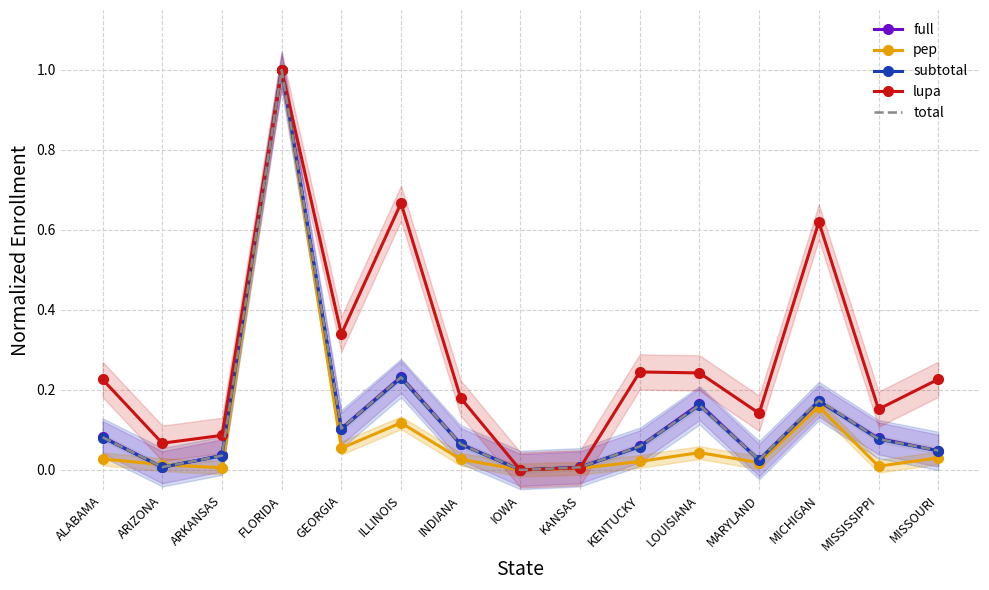

How many data points does each series have?

15